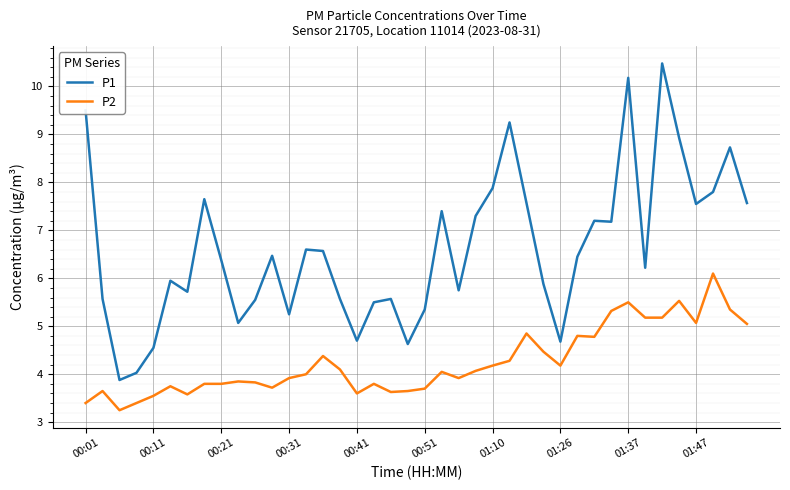

Rank the series by their maximum value, from lowest to highest.

P2, P1